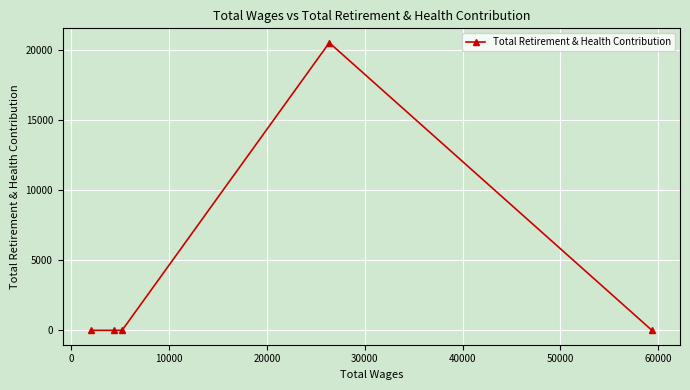

What is the difference between the maximum and minimum values?

20511